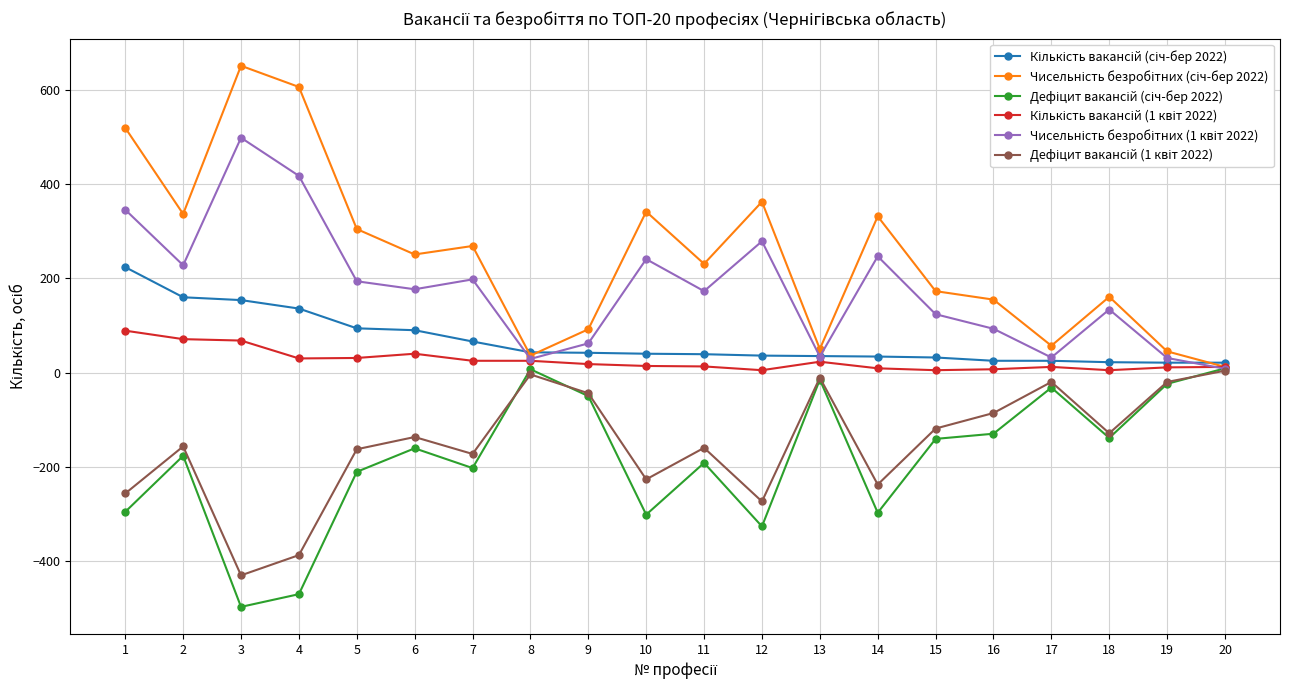

How many series are shown in this chart?

6